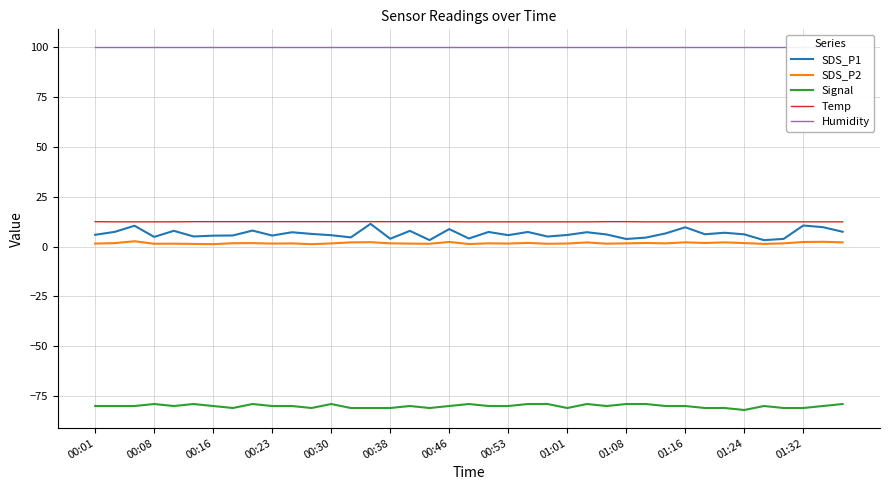

True or false: Humidity has a value of 31.6 at 14.

False